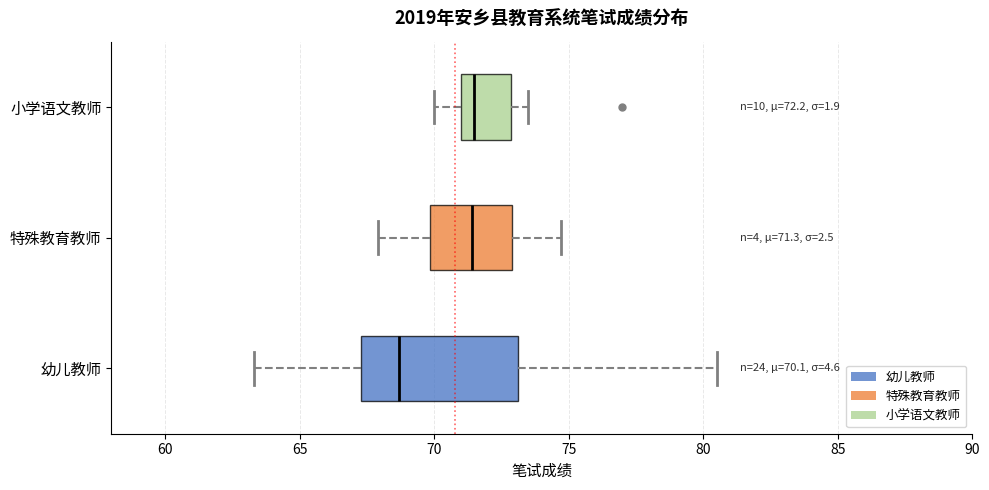

Which box is the widest, from its left edge to its right edge?

幼儿教师